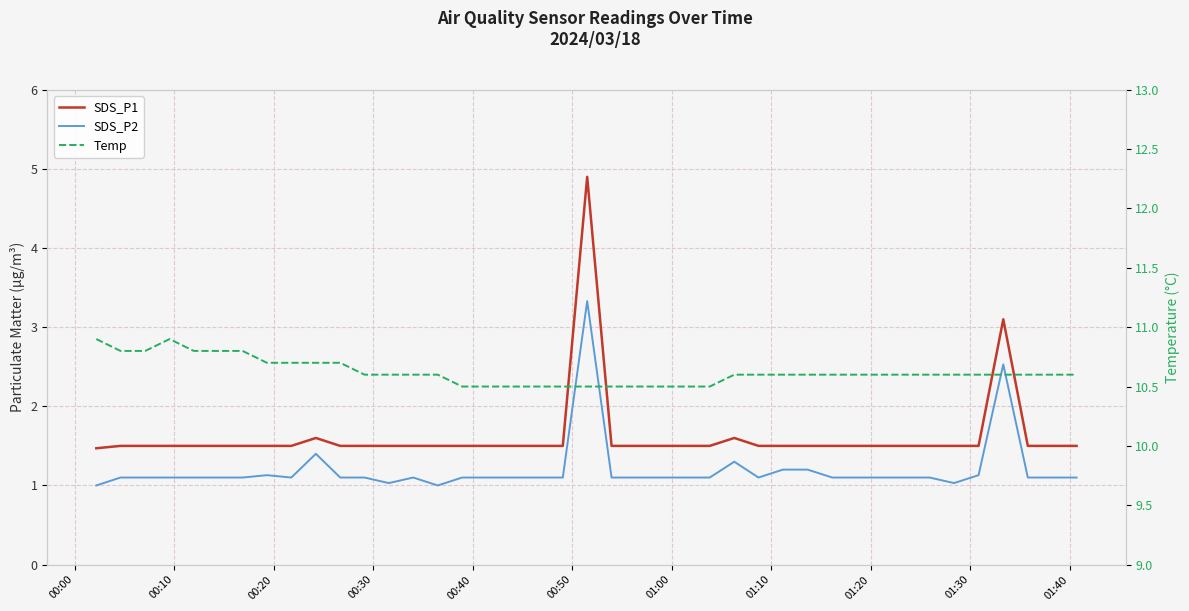

The value of Temp at 25 is 18.6. True or false?

False